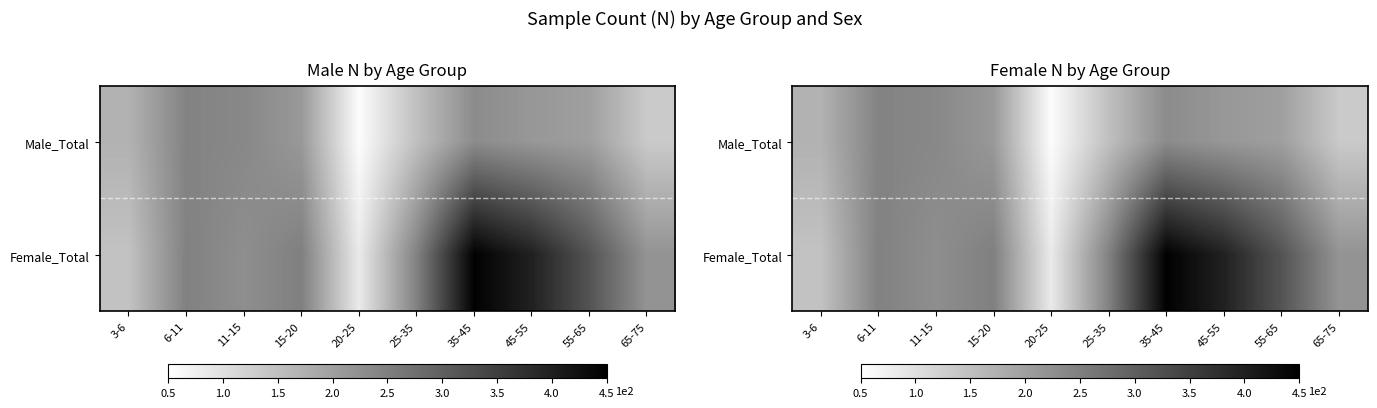

Is the value of Male_Total at 35-45 greater than the value of Female_Total at 55-65?

No